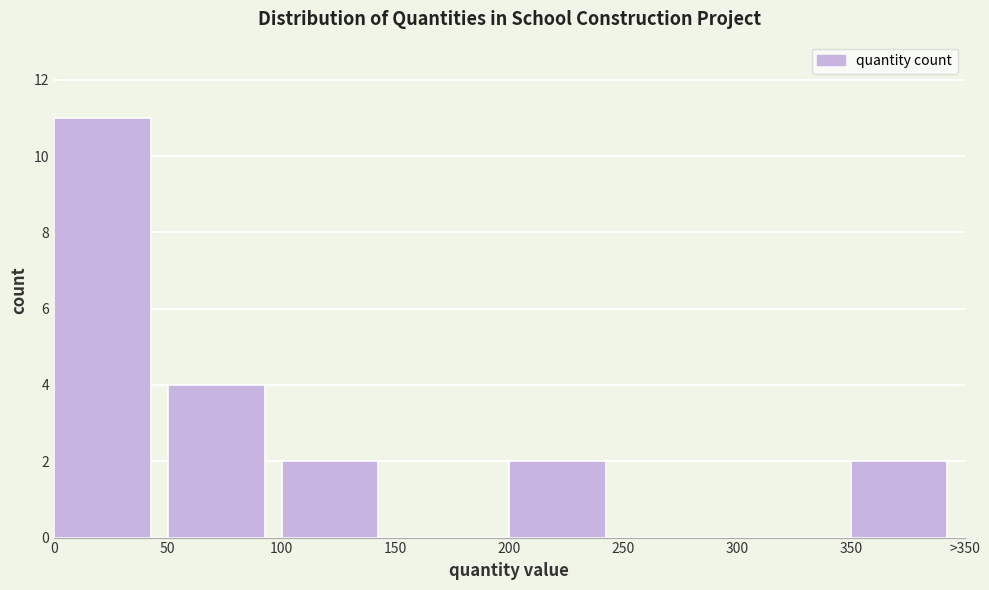

Reading left to right, transcribe all the data shown in this chart.

0=11	50=4	100=2	150=0	200=2	250=0	300=0	350=2